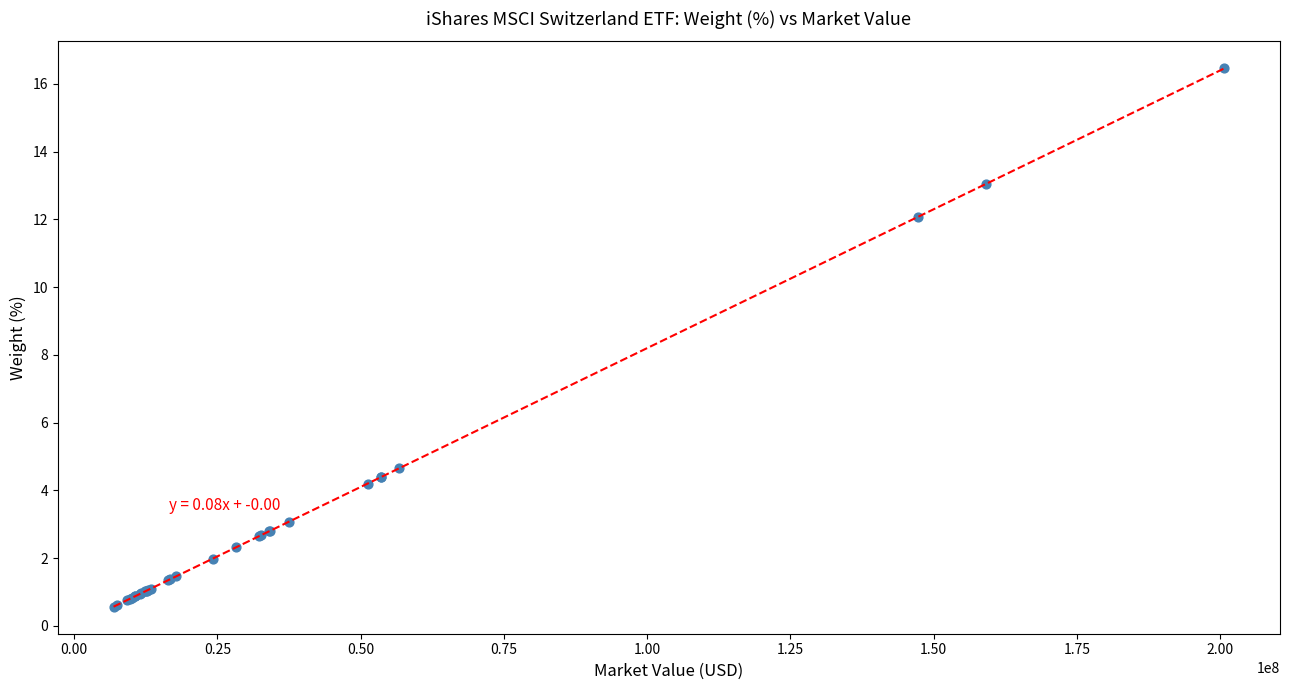

What Y value in the scatter plot is closest to 8?

4.7